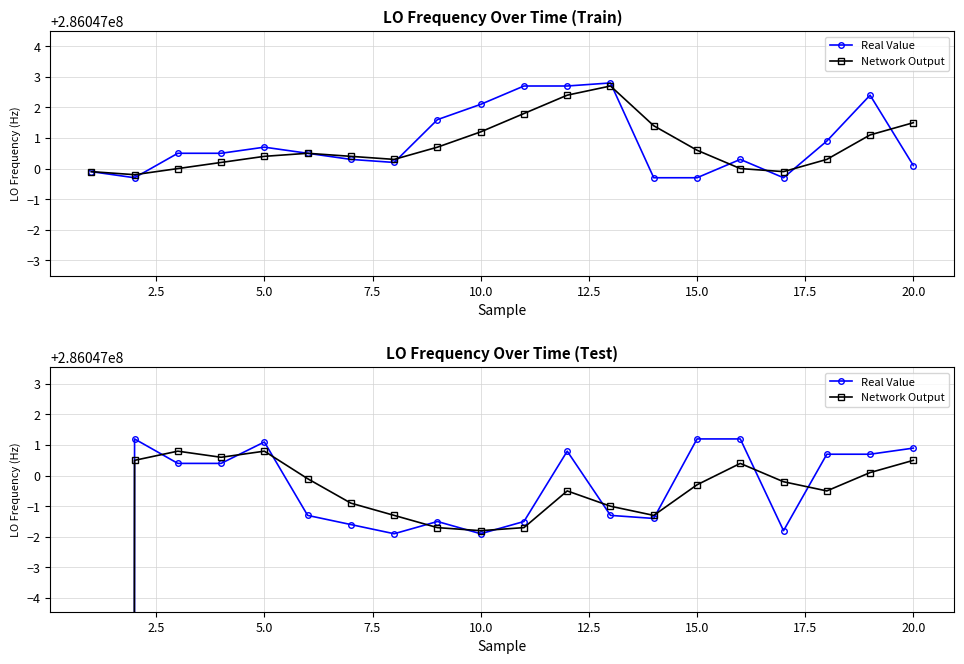

How many series are shown in this chart?

2